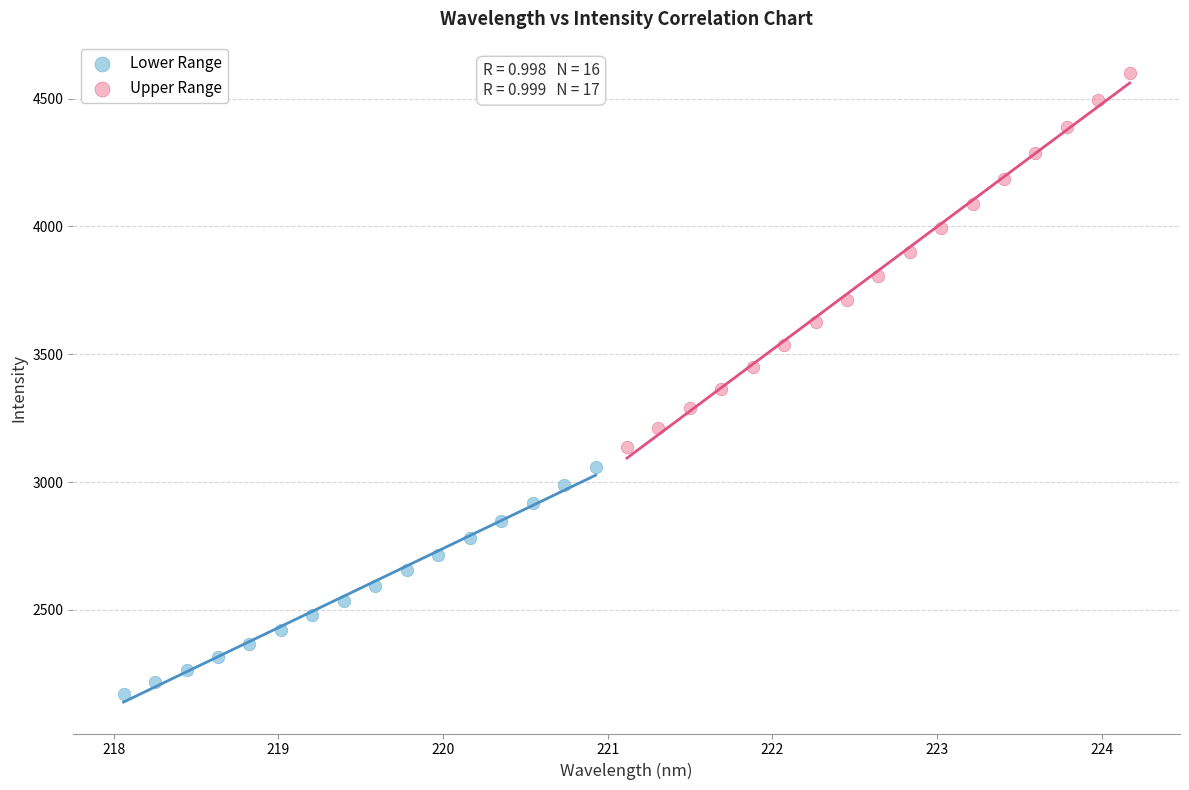

Which series reaches the minimum Y coordinate?

Lower Range